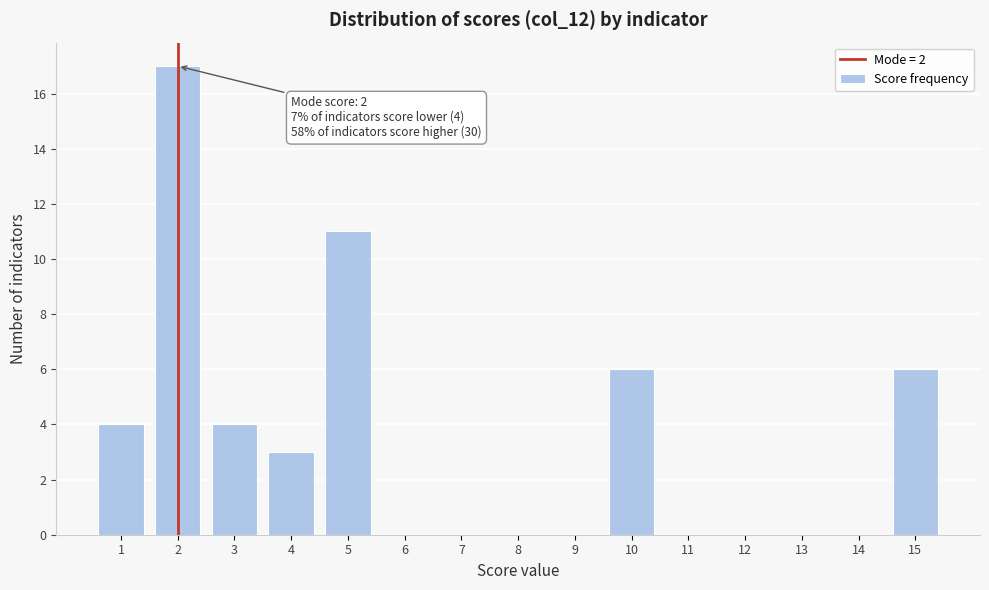

Over which range of the x-axis is the bar tallest?

1.5 to 2.5